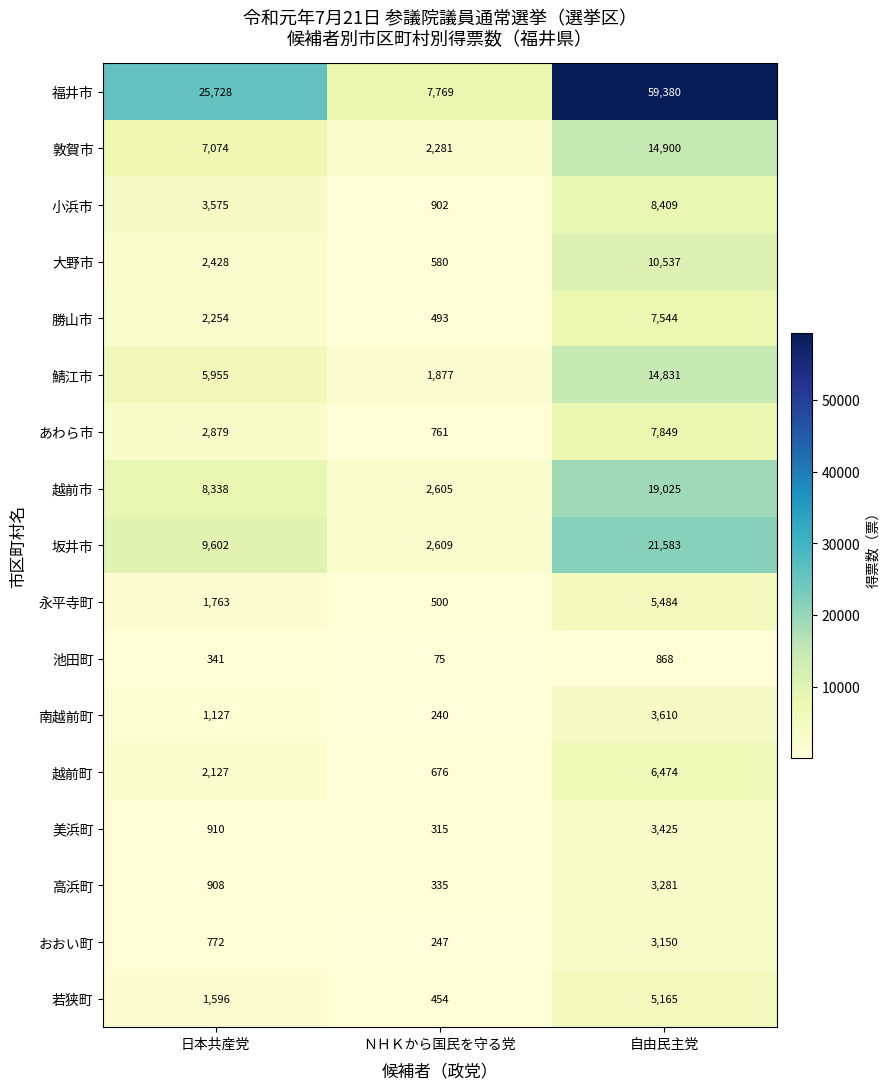

What is the total value across all series at 日本共産党?

77377